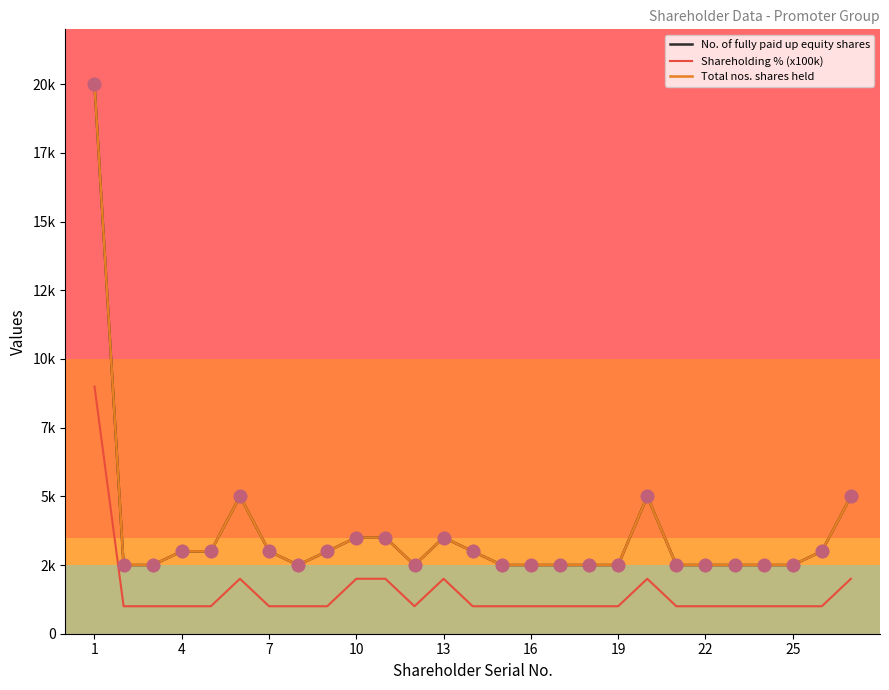

Does the chart have visible grid lines?

No